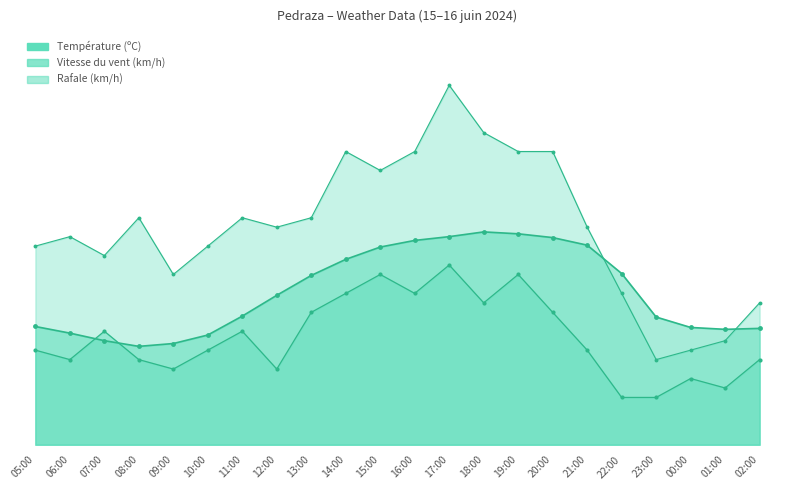

At which label does Température (ºC) reach its peak?

18:00